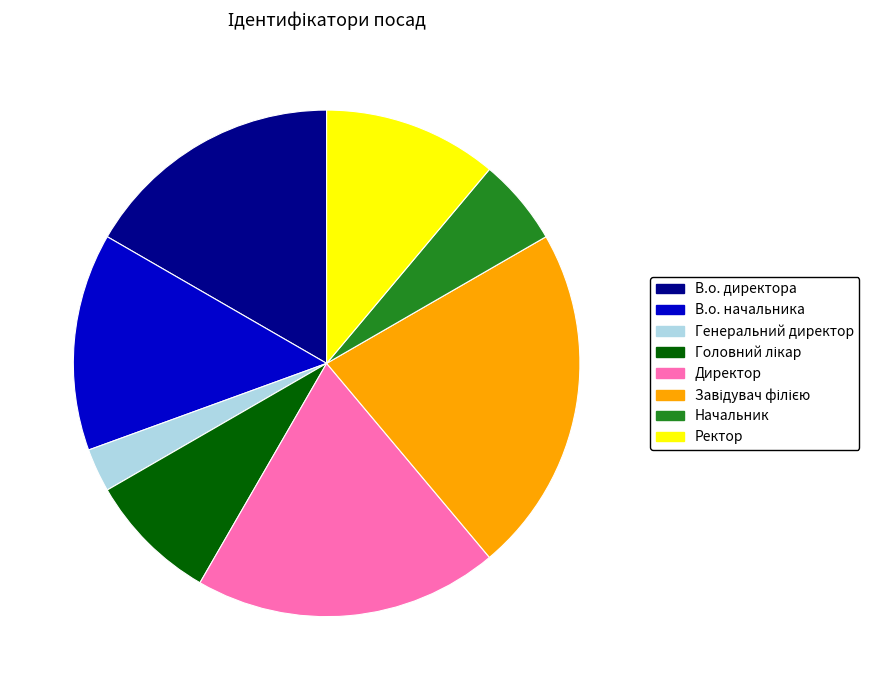

Is it true that Ректор is 18% of the pie?

False